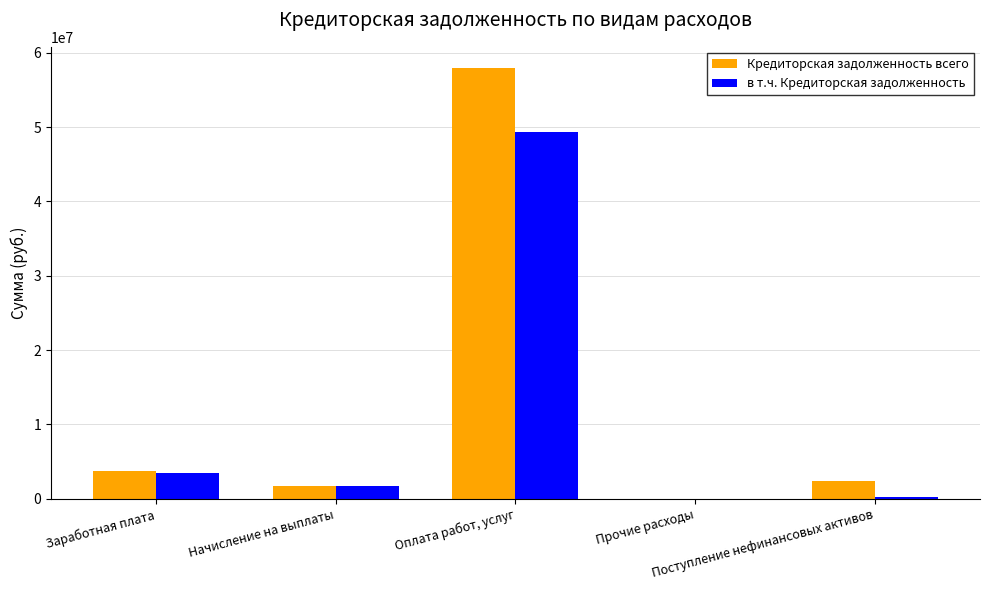

Where does the в т.ч. Кредиторская задолженность series first go above 1632968?

Заработная плата